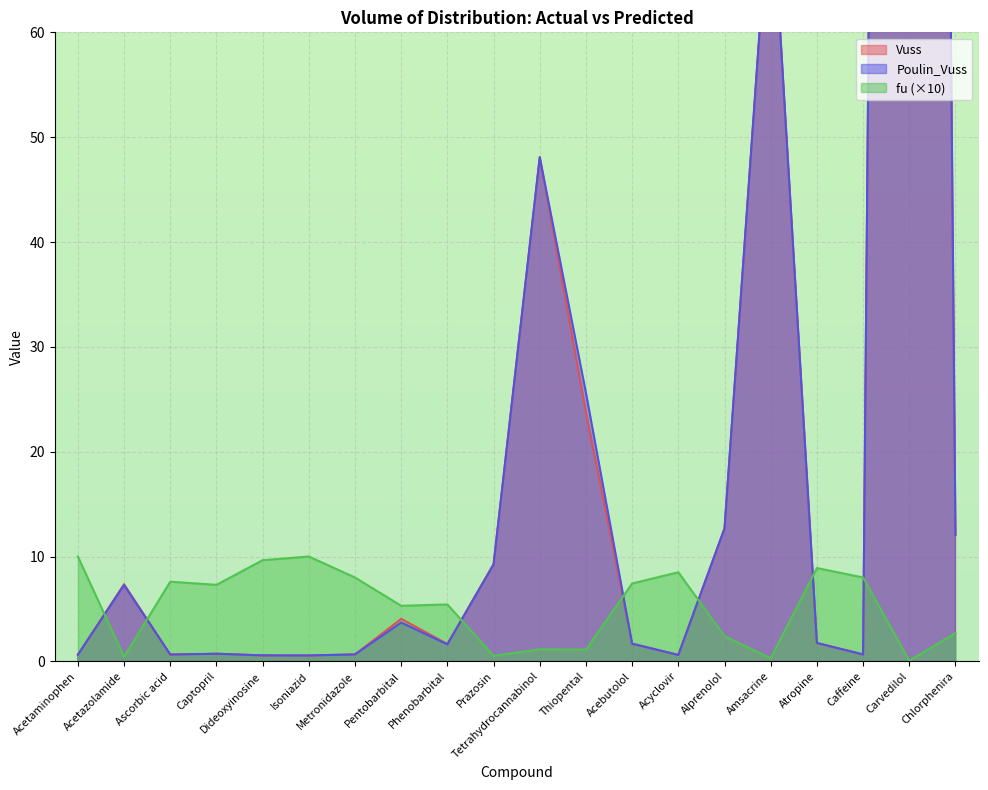

The value of fu (×10) at Acebutolol is 2.2. True or false?

False